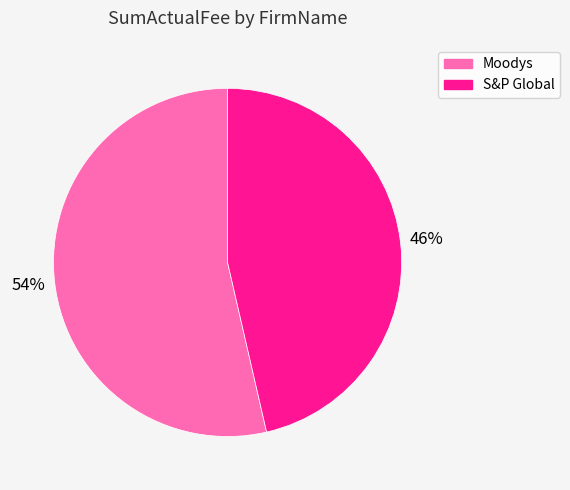

Which has a higher value, Moodys or S&P Global?

Moodys